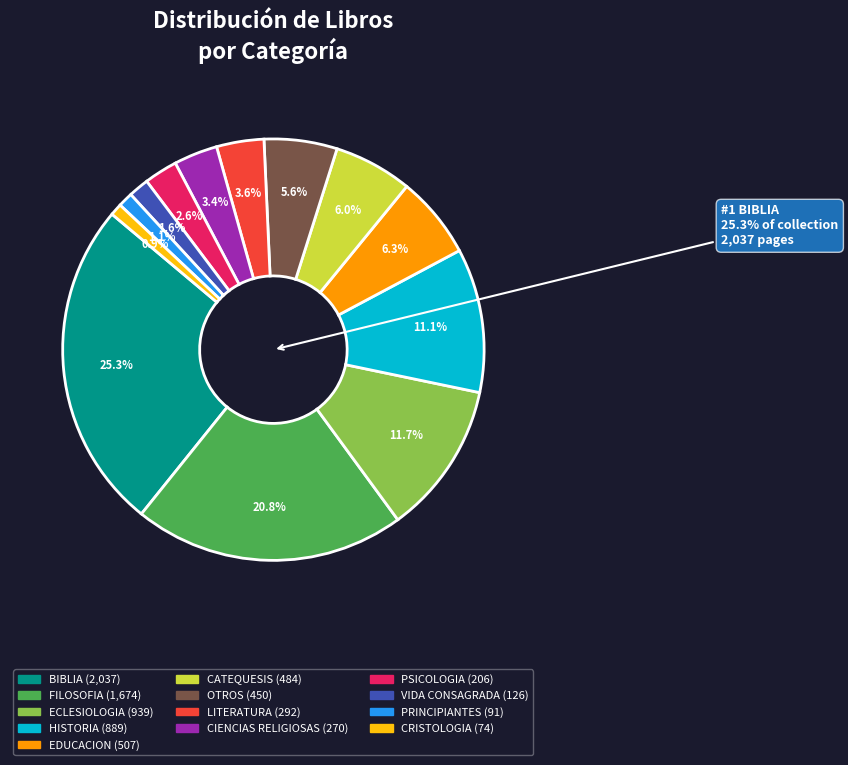

Is it true that ECLESIOLOGIA is 1% of the pie?

False